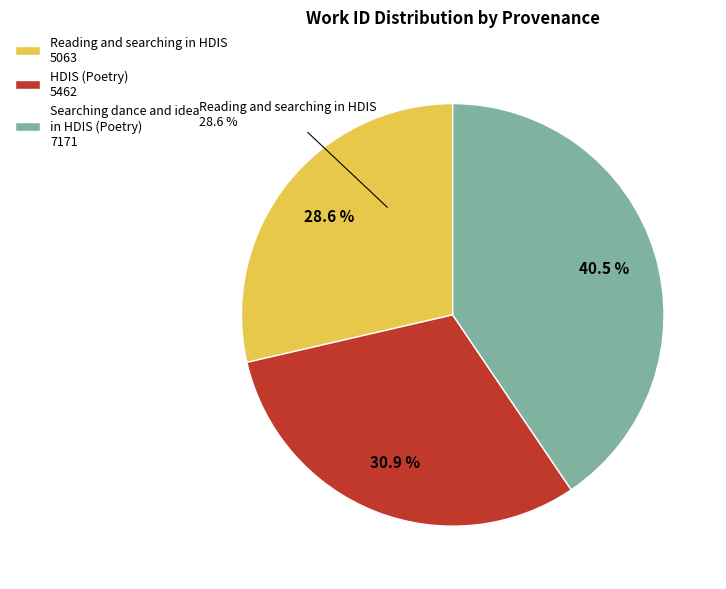

To the nearest percent, what is the average slice percentage?

33%